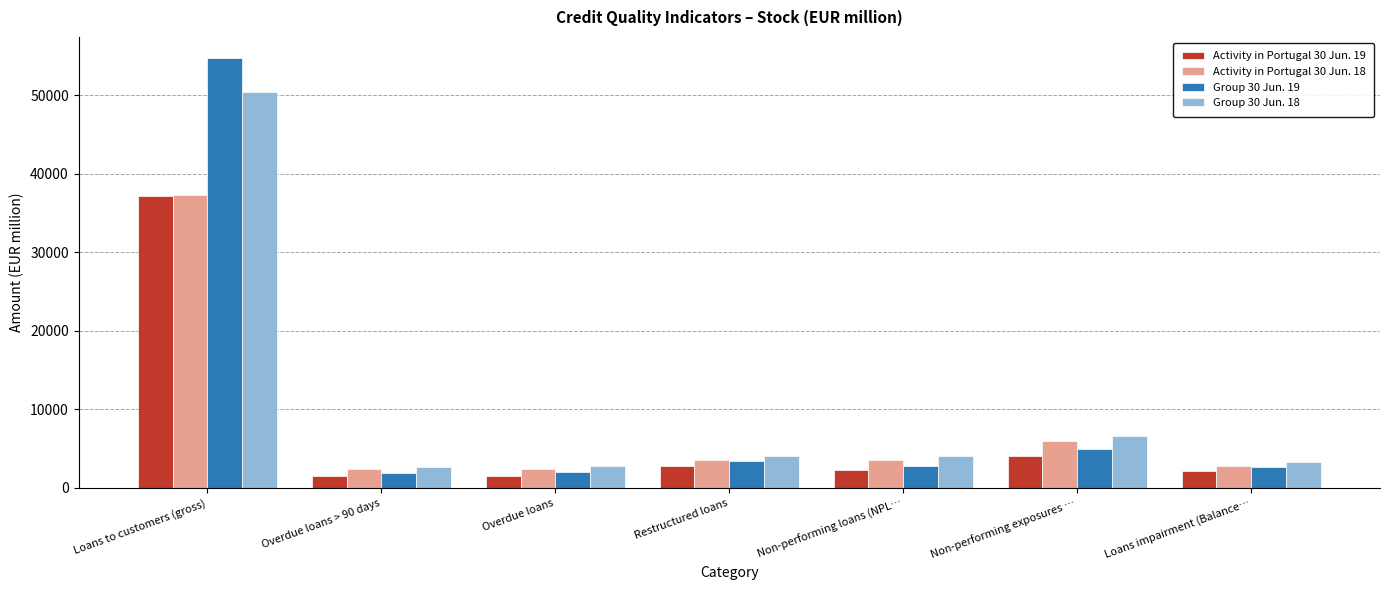

What is the label of the 1st bar from the left?

Loans to customers (gross)